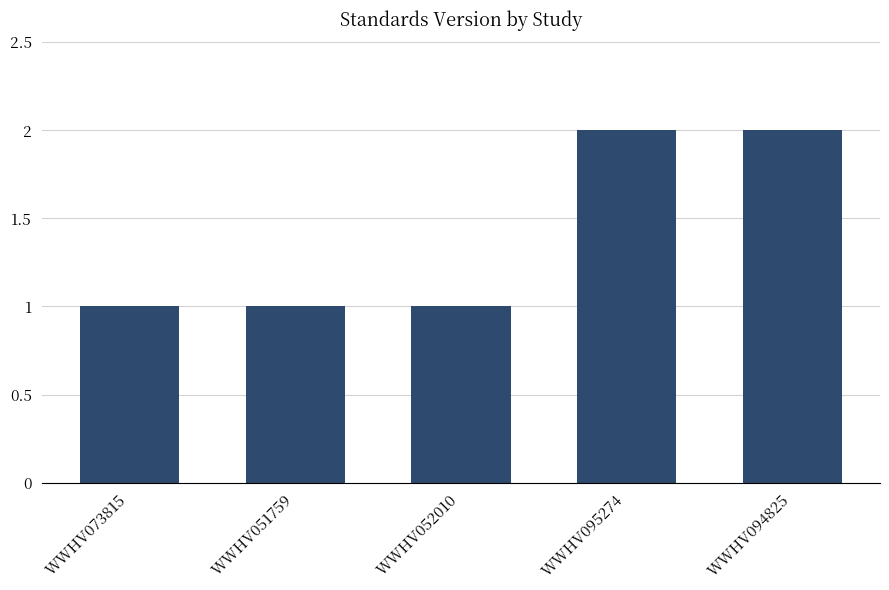

What is the value of the 2nd bar from the left?

1